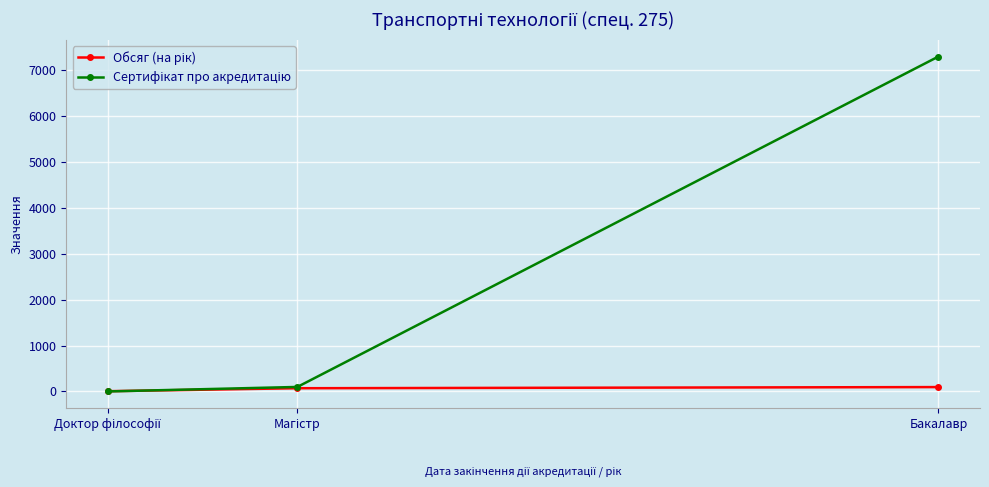

At which category is the sum across all series the highest?

Бакалавр